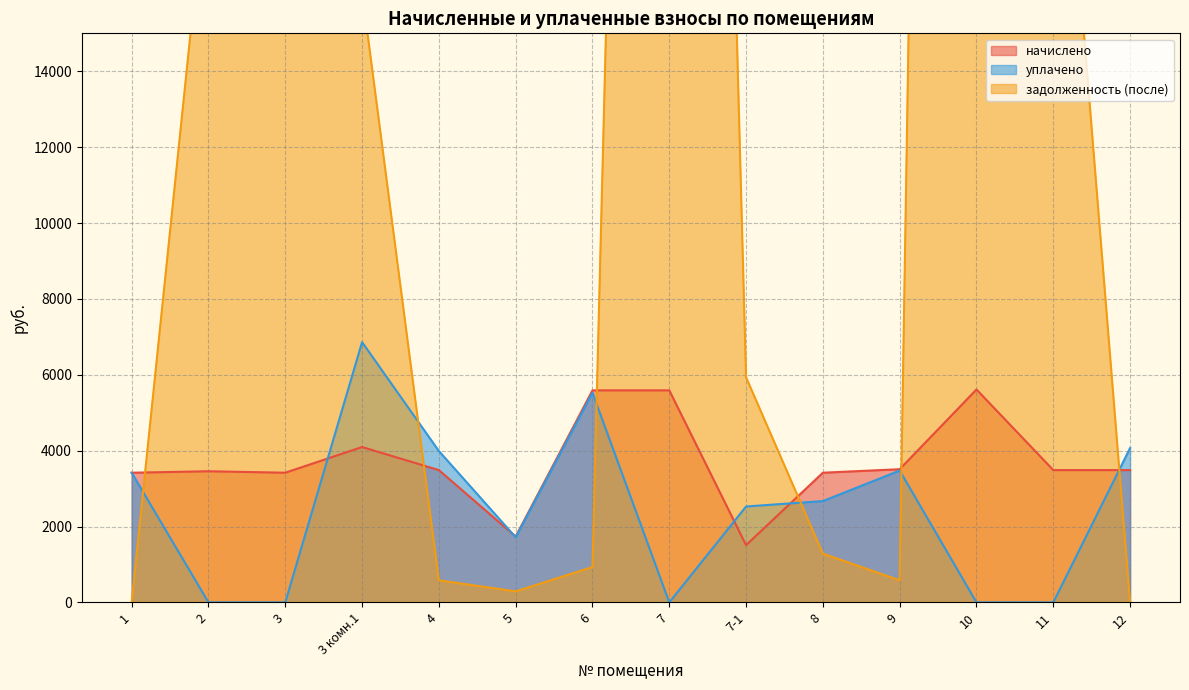

Which series ends up on top after the final intersection of уплачено and начислено?

уплачено